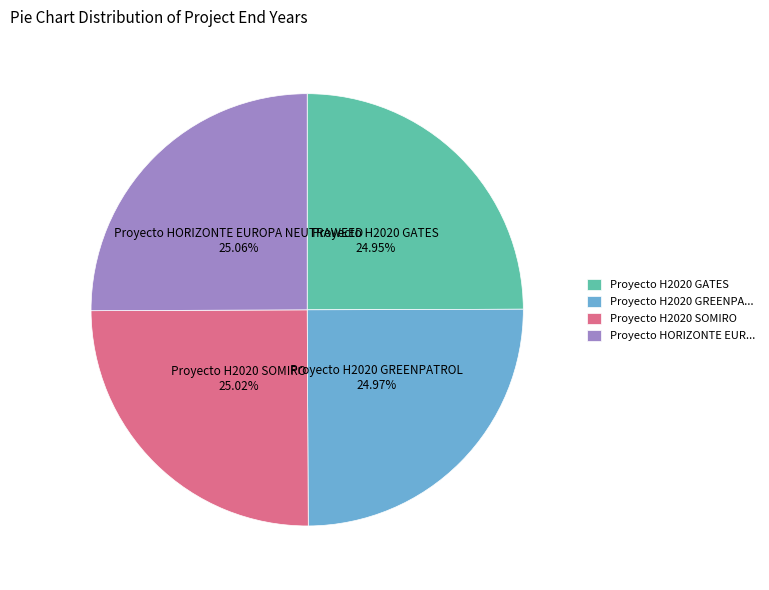

Count the number of slices in the pie.

4